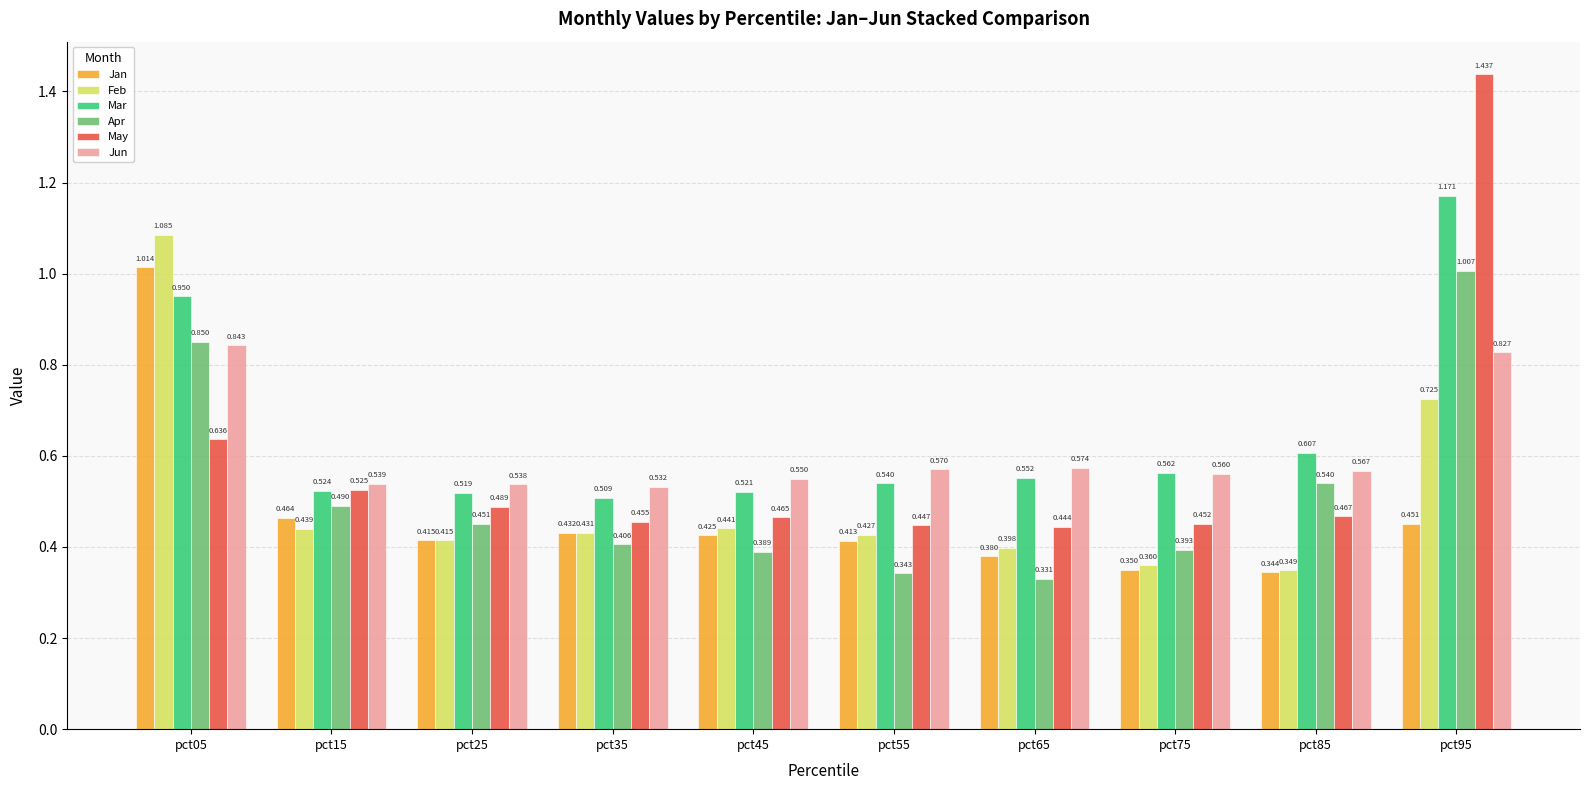

At pct05, list the series in order from largest to smallest.

Feb, Jan, Mar, Apr, Jun, May